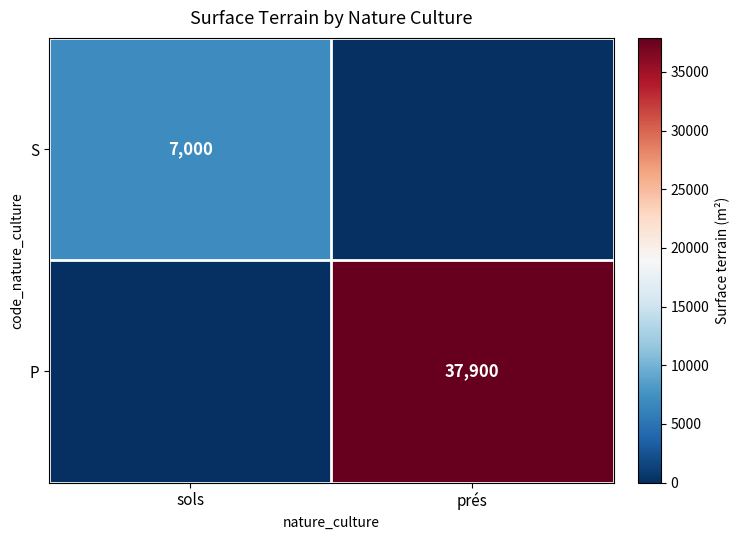

The value of S at sols is 11574. True or false?

False